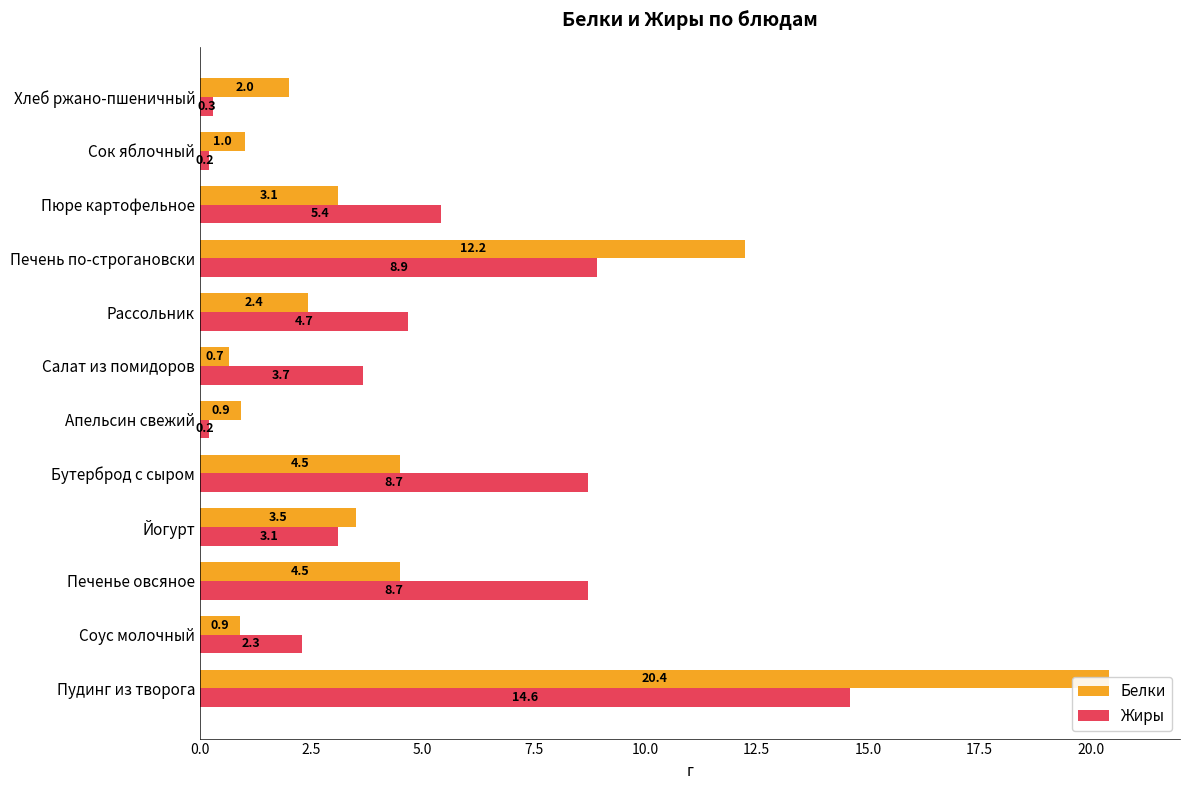

What is the smallest value displayed?

0.2